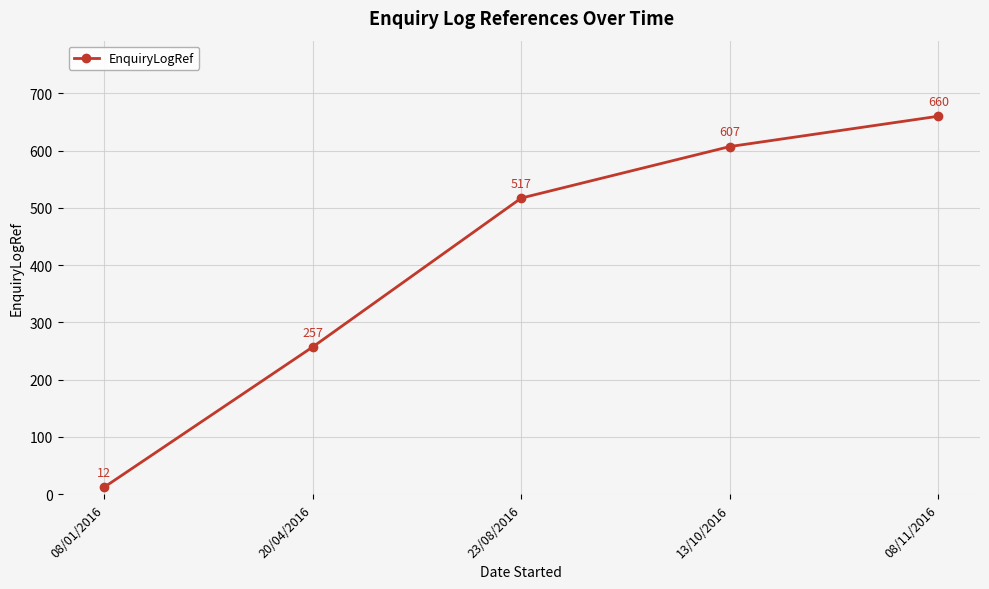

Is it true that the value at 20/04/2016 is 437?

False